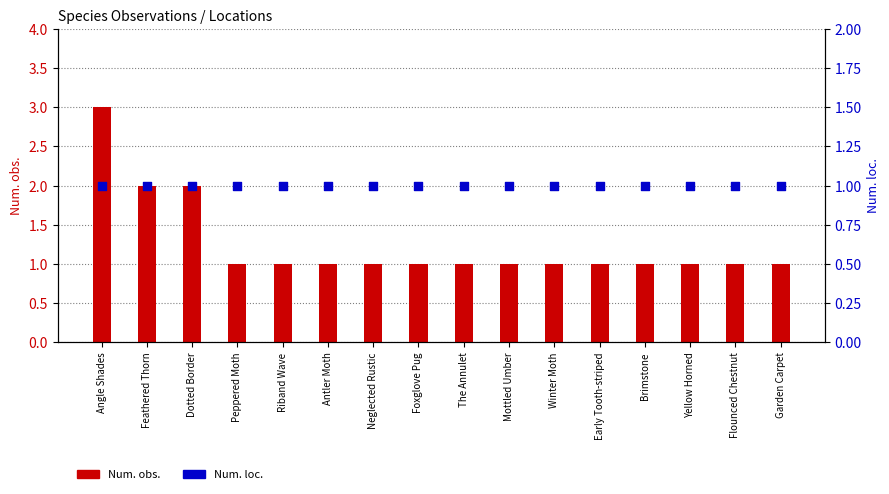

Which series reaches the maximum Y coordinate?

Num. obs.